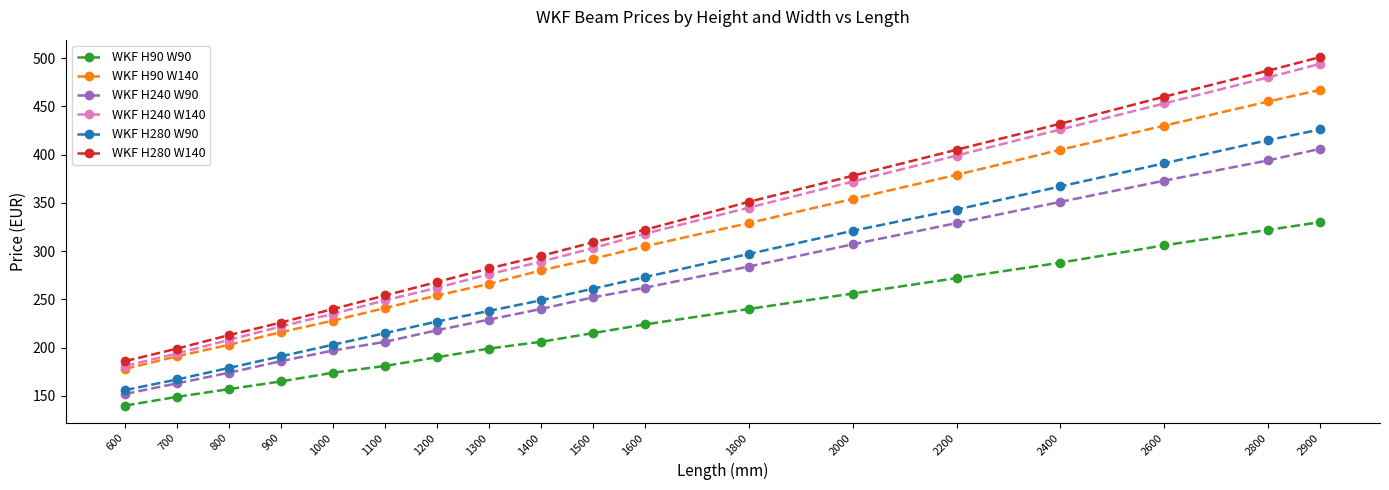

True or false: WKF H240 W90 and WKF H90 W90 intersect in this chart.

False